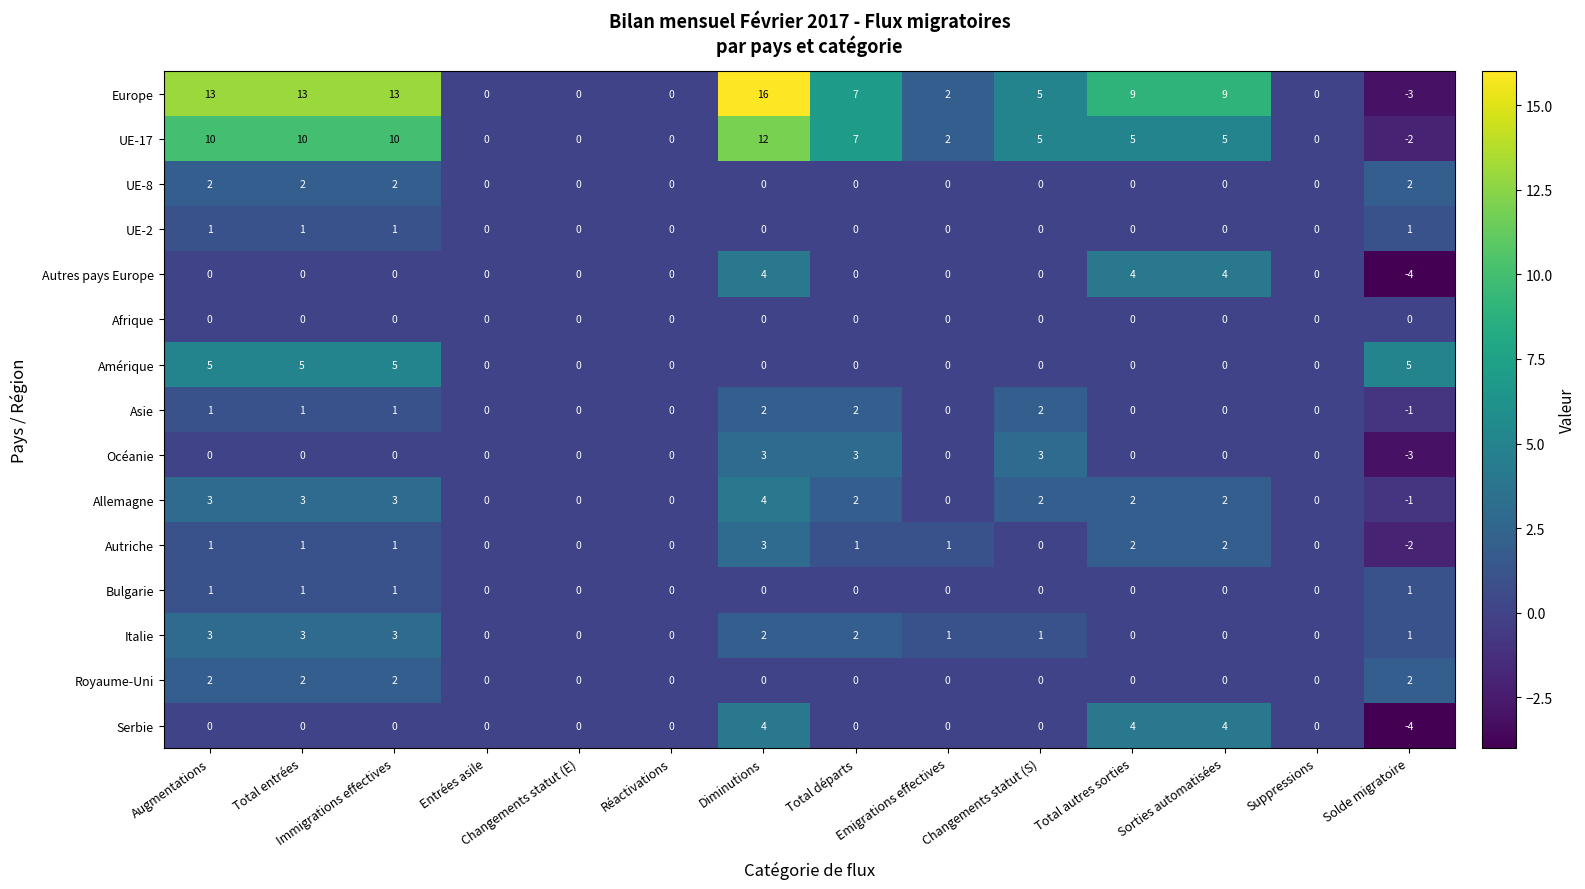

The value of Bulgarie at Sorties automatisées is 0. True or false?

True